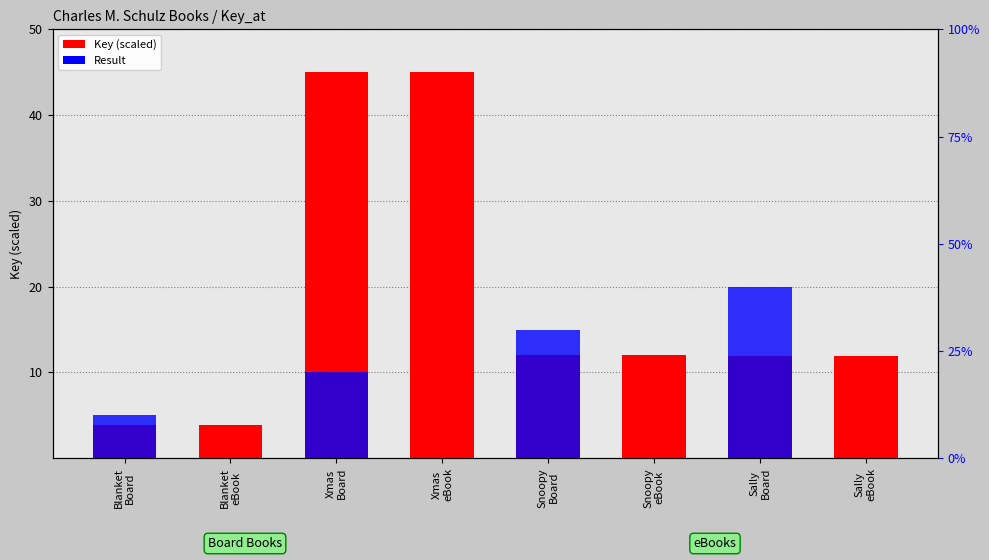

Reading left to right, transcribe all the data shown in this chart.

Key (scaled): 3.9	3.9	45.0	45.0	12.1	12.1	11.9	11.9
Result: 5.0	0.0	10.0	0.0	15.0	0.0	20.0	0.0